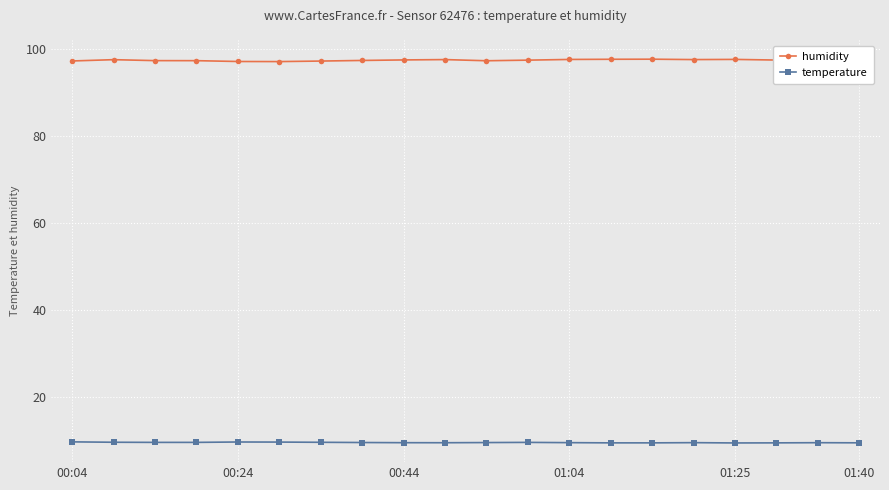

At how many categories does at least one series exceed 34?

20